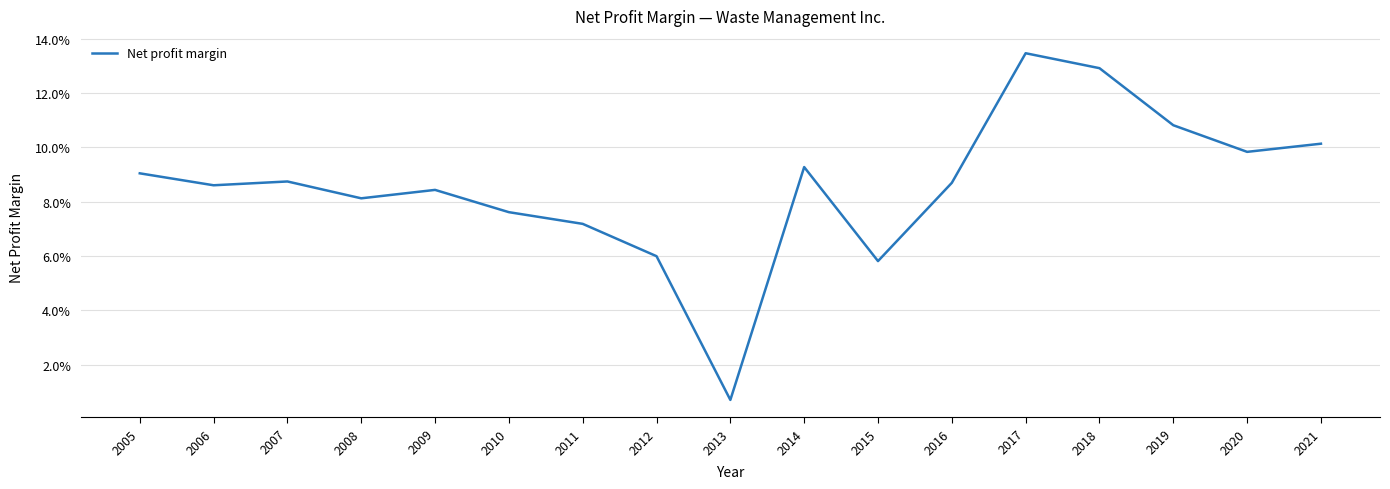

Does the chart have visible grid lines?

Yes